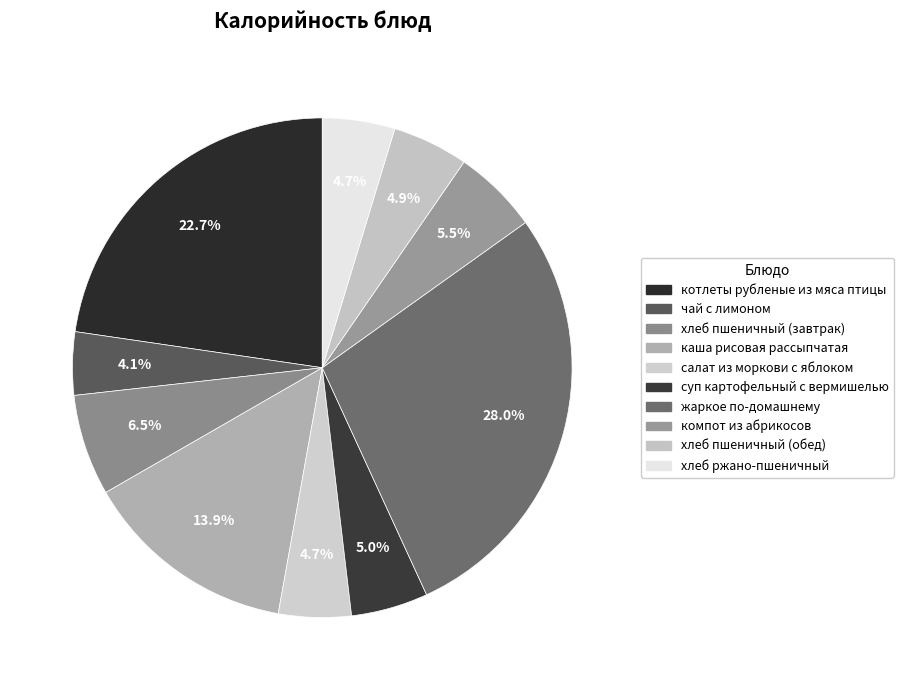

Between хлеб ржано-пшеничный and каша рисовая рассыпчатая, which is larger?

каша рисовая рассыпчатая